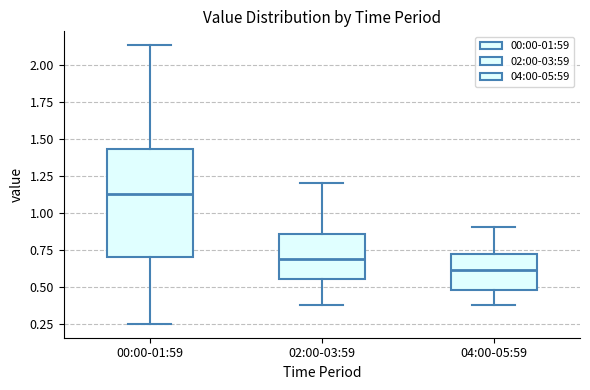

Comparing the boxes themselves (not the whiskers), which one is the tallest?

00:00-01:59